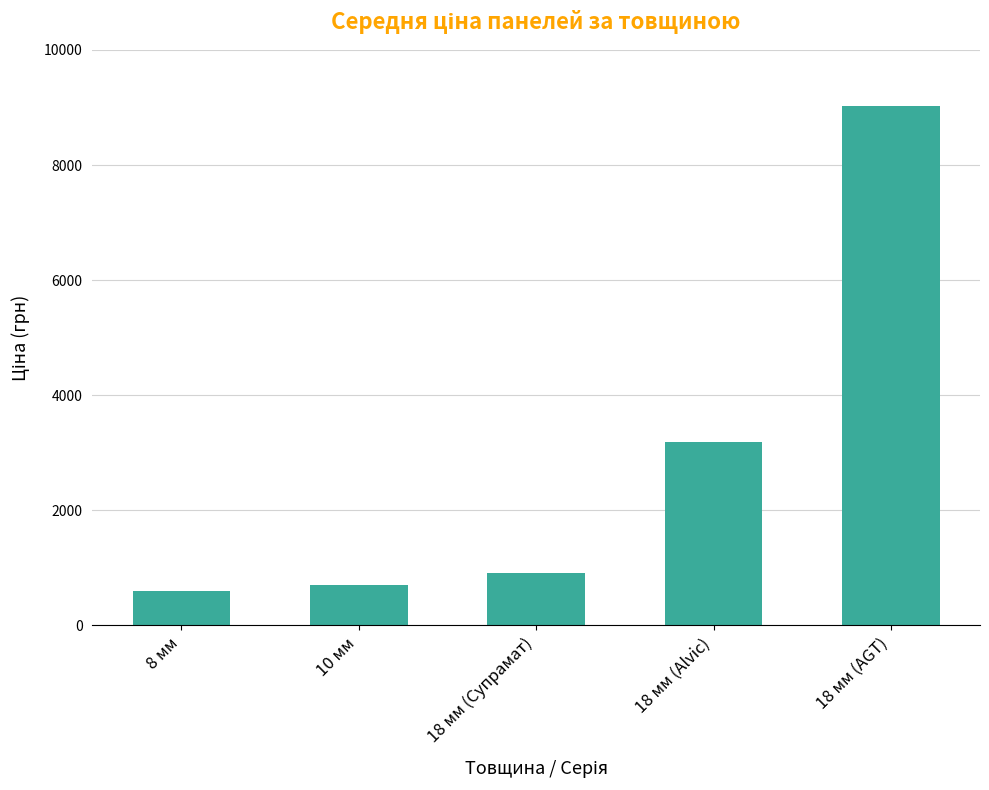

What is the average value?

2889.0